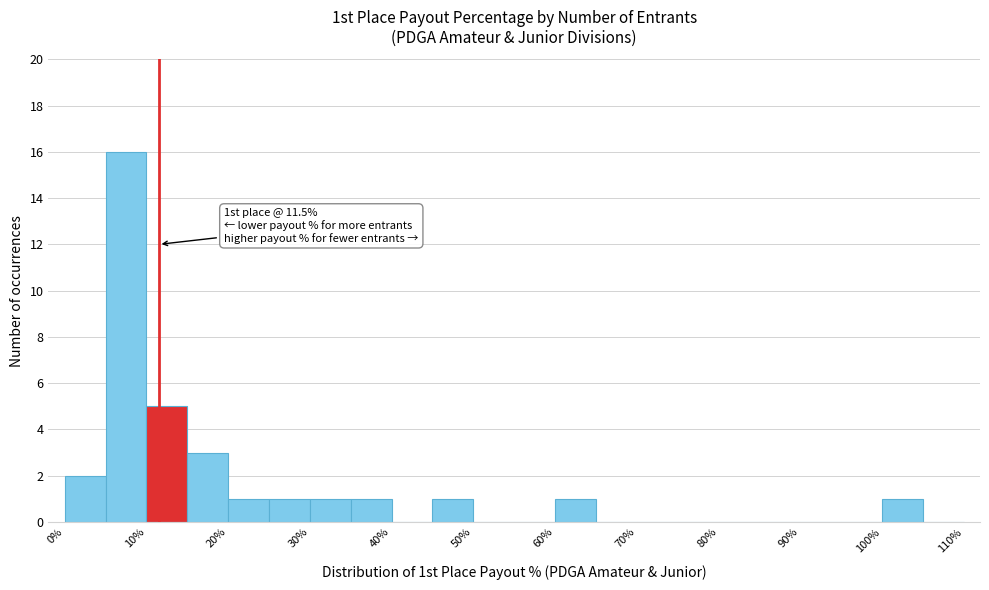

Over which range of the x-axis is the bar tallest?

5 to 10